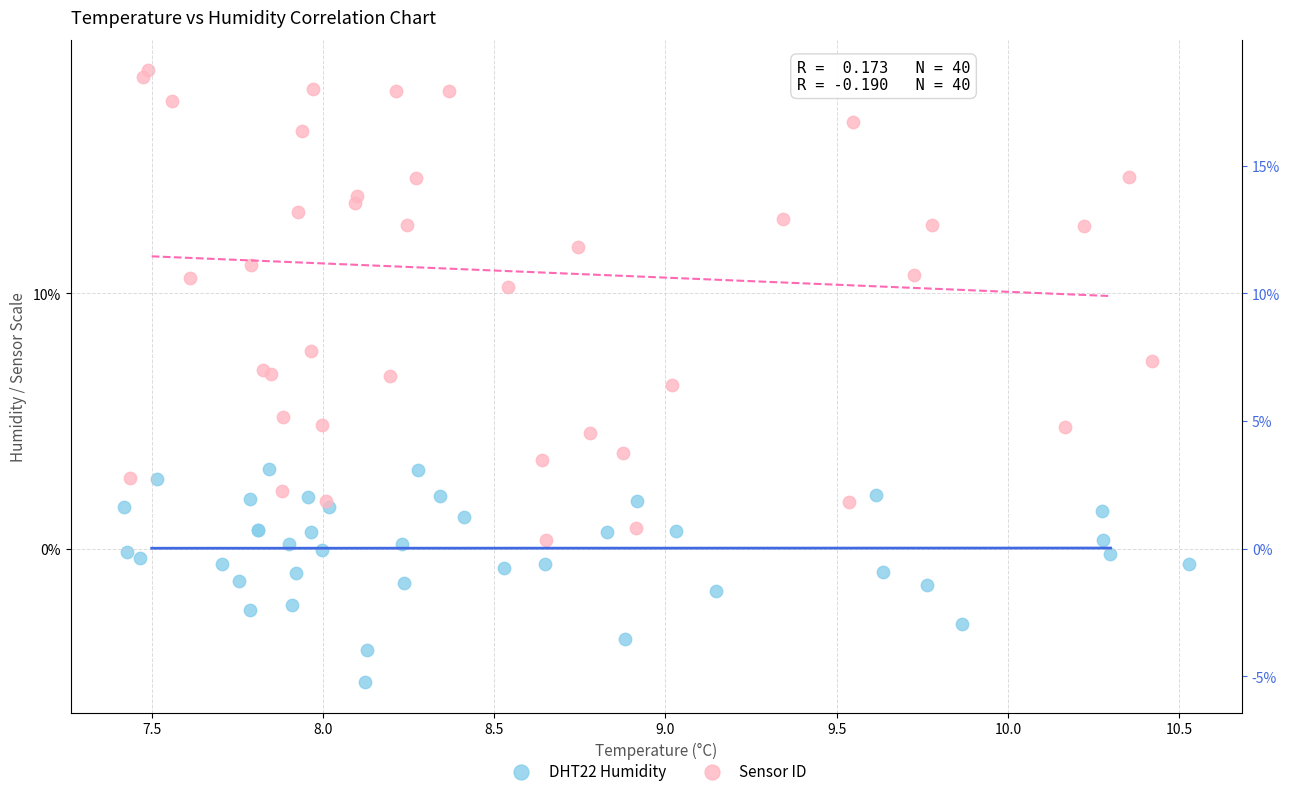

Which series reaches the minimum Y coordinate?

DHT22 Humidity